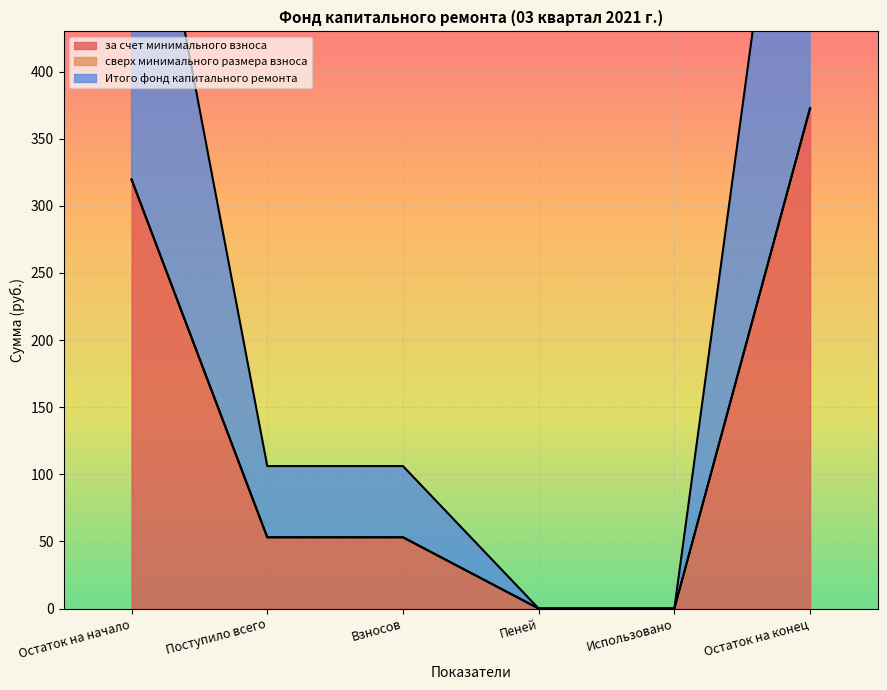

True or false: Итого фонд капитального ремонта and за счет минимального взноса intersect in this chart.

False